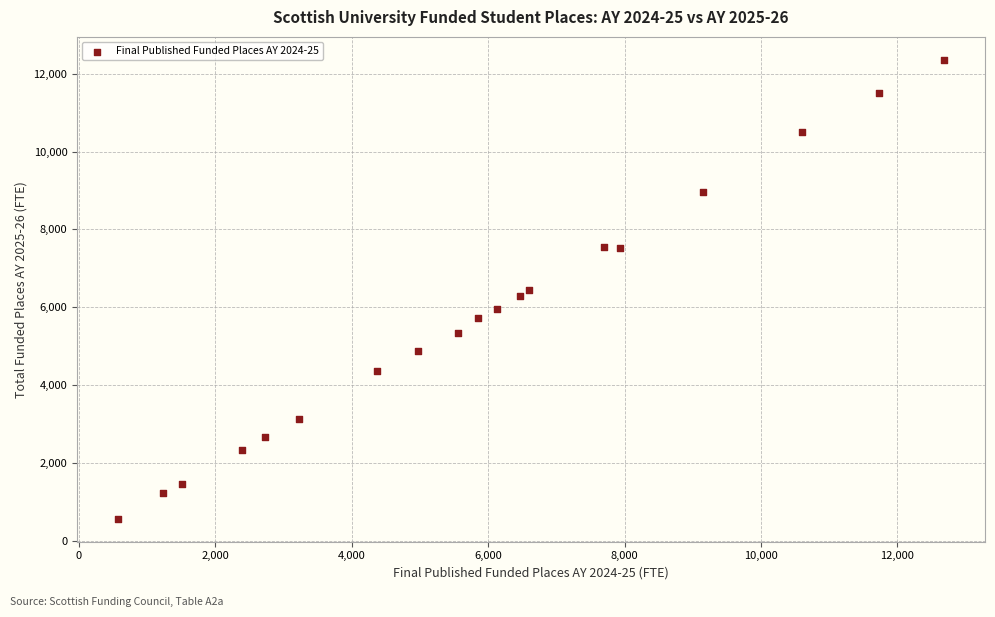

What is the range of Y values (max minus min)?

11789.4